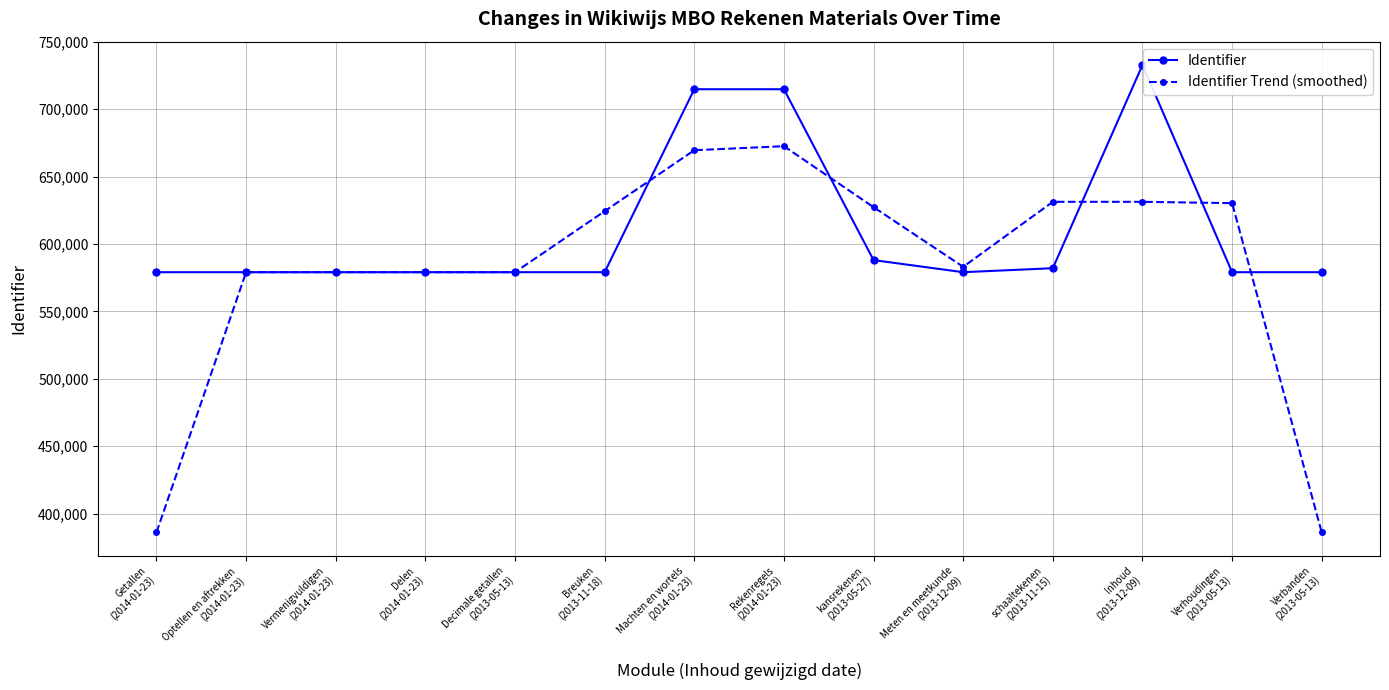

Which series changed the most between Getallen
(2014-01-23) and Machten en wortels
(2014-01-23)?

Identifier Trend (smoothed)